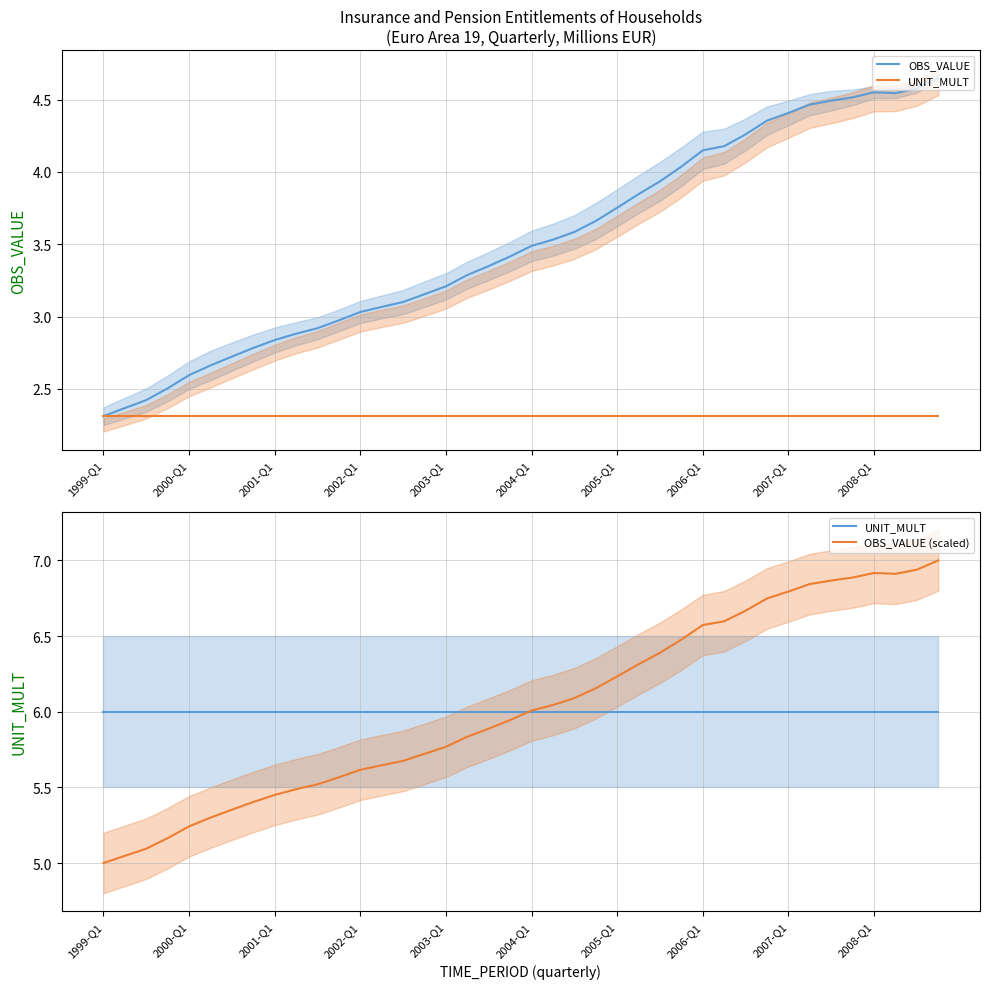

What is the maximum value shown in the chart?

7.0